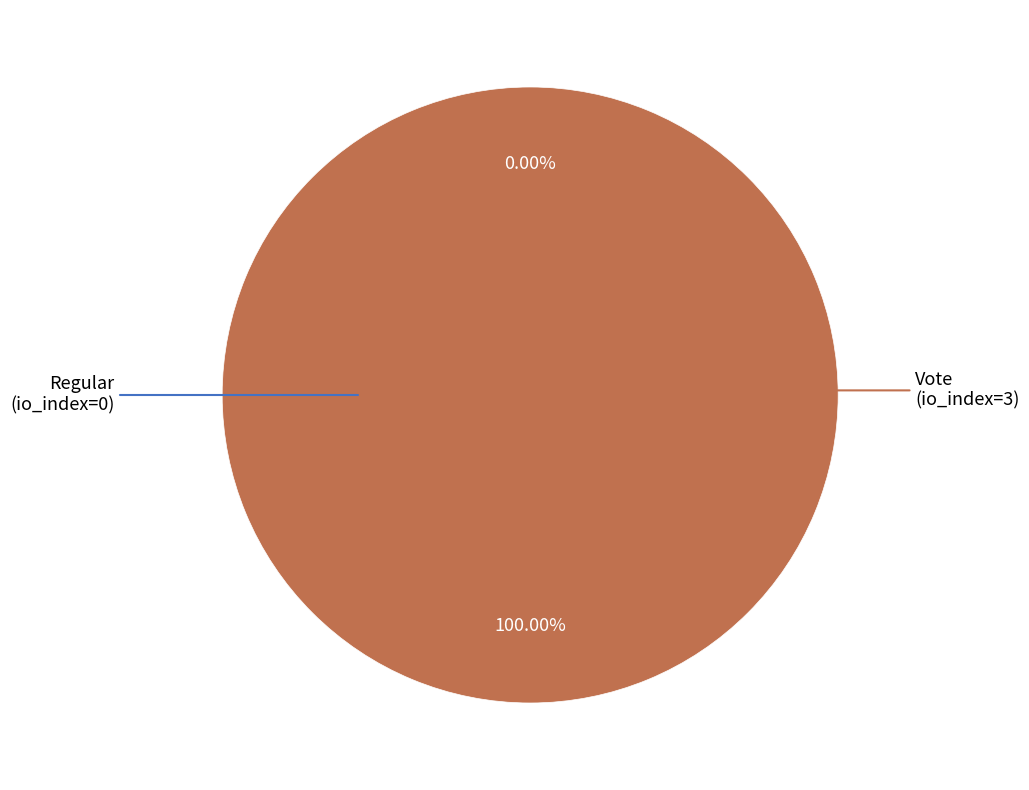

Does Regular (io_index=0) account for over 50% of the chart?

No